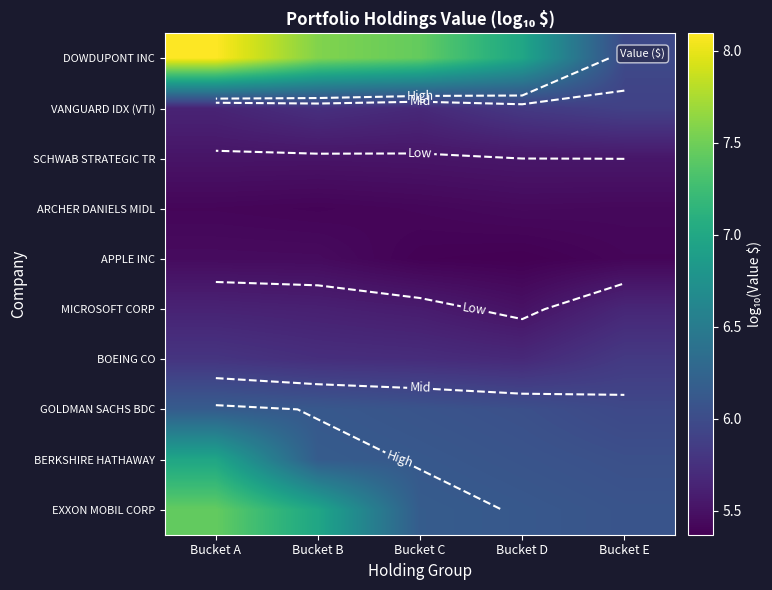

Which label corresponds to the largest value in the chart?

Bucket A